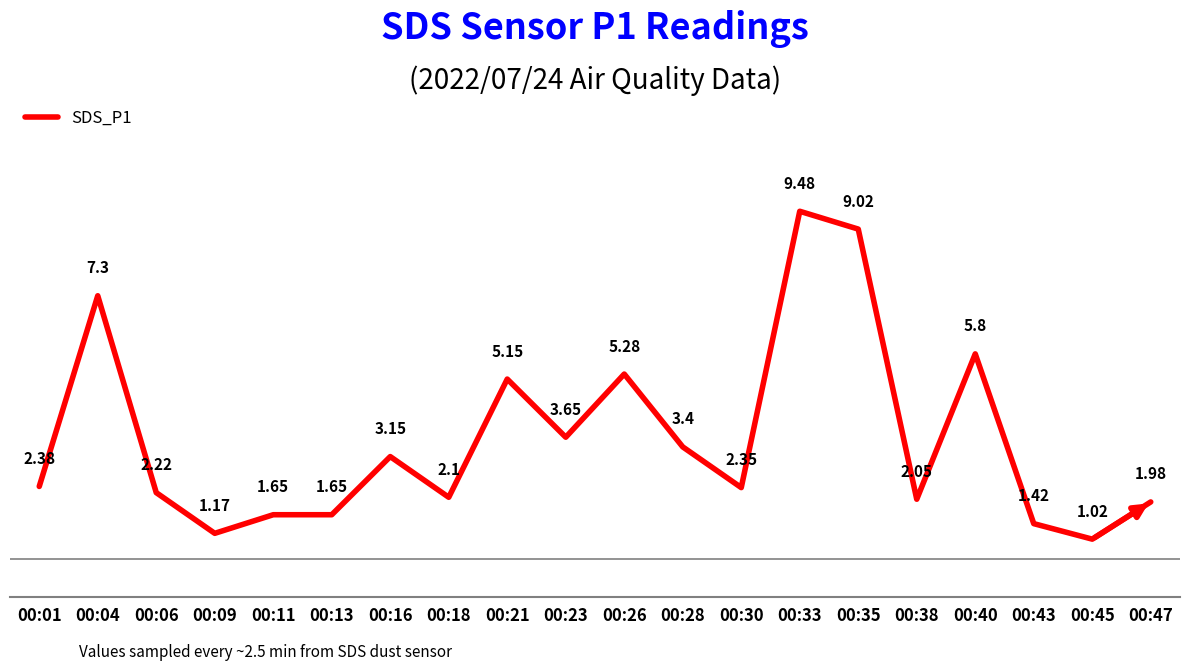

Count the number of categories in the chart.

20